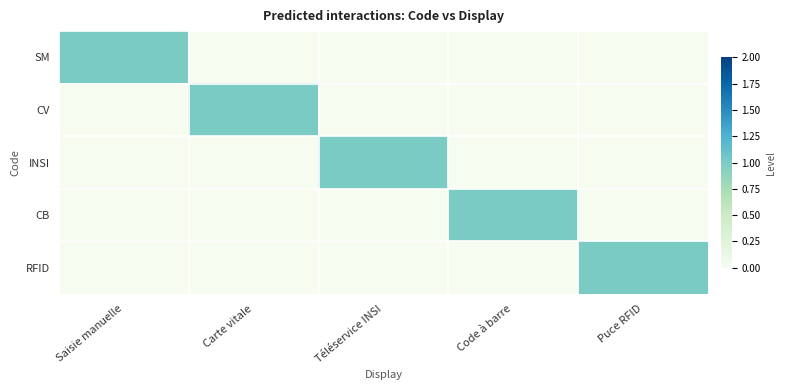

At Saisie manuelle, list the series in order from largest to smallest.

SM, CV, INSI, CB, RFID